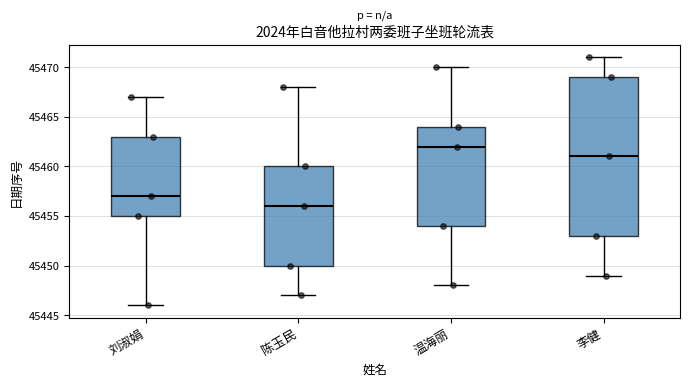

Which box has the lowest median line?

陈玉民